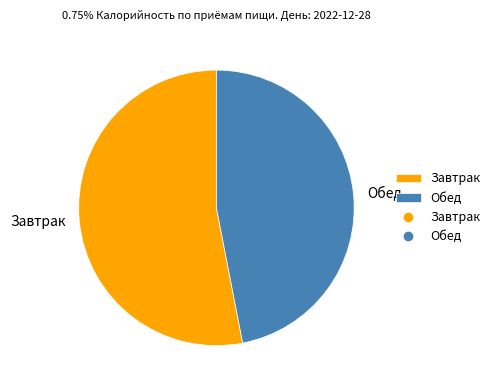

Between Обед and Завтрак, which is larger?

Завтрак